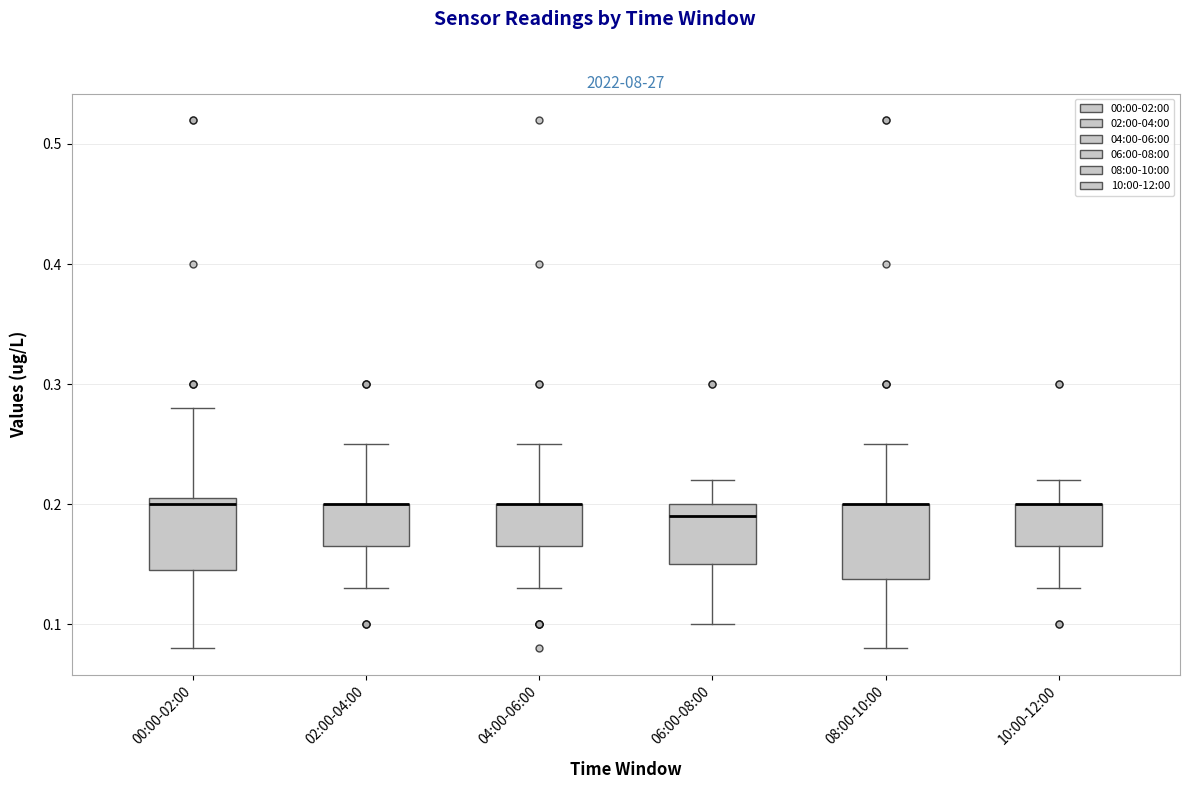

Reading left to right, read every box against the y-axis: the position of its median line, the range the box covers, and the ends of its whiskers. The values are not printed on the chart, so give them approximately, as read against the axis.

00:00-02:00: median 0.20, box 0.15 to 0.21, whiskers 0.08 to 0.28
02:00-04:00: median 0.20 (drawn on the box's upper edge), box 0.17 to 0.20, whiskers 0.13 to 0.25
04:00-06:00: median 0.20 (drawn on the box's upper edge), box 0.17 to 0.20, whiskers 0.13 to 0.25
06:00-08:00: median 0.19, box 0.15 to 0.20, whiskers 0.10 to 0.22
08:00-10:00: median 0.20 (drawn on the box's upper edge), box 0.14 to 0.20, whiskers 0.08 to 0.25
10:00-12:00: median 0.20 (drawn on the box's upper edge), box 0.17 to 0.20, whiskers 0.13 to 0.22